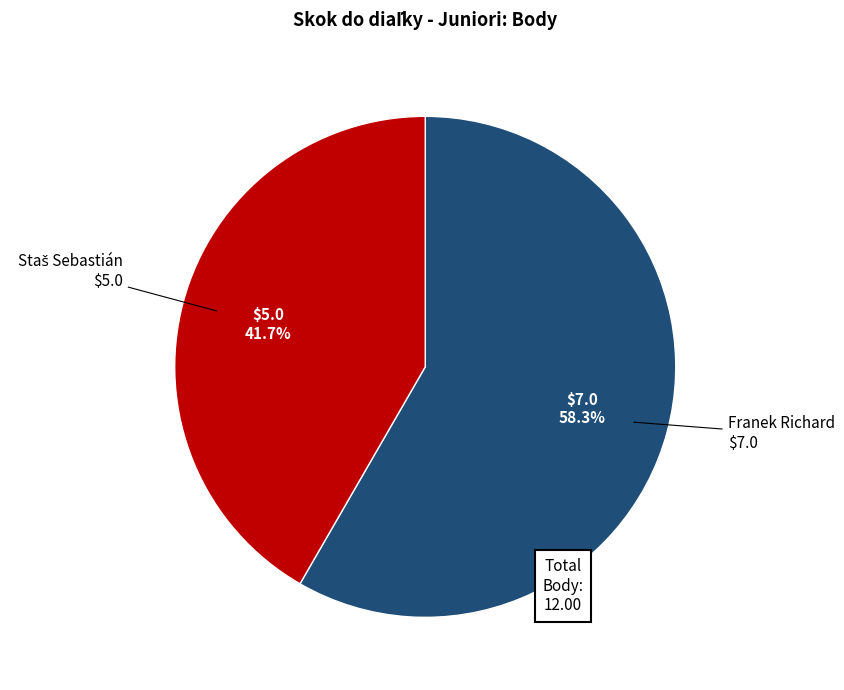

How many slices are in this pie chart?

2